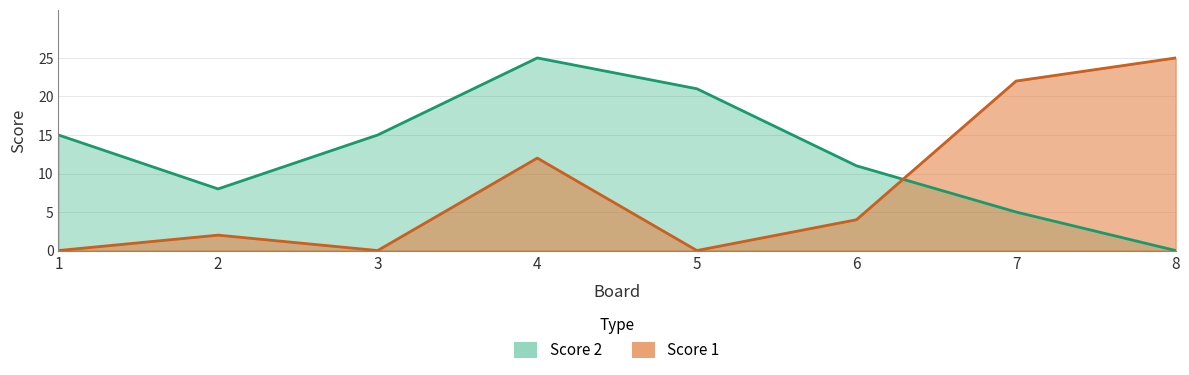

Is it true that Score 2 equals 10 at 8?

False